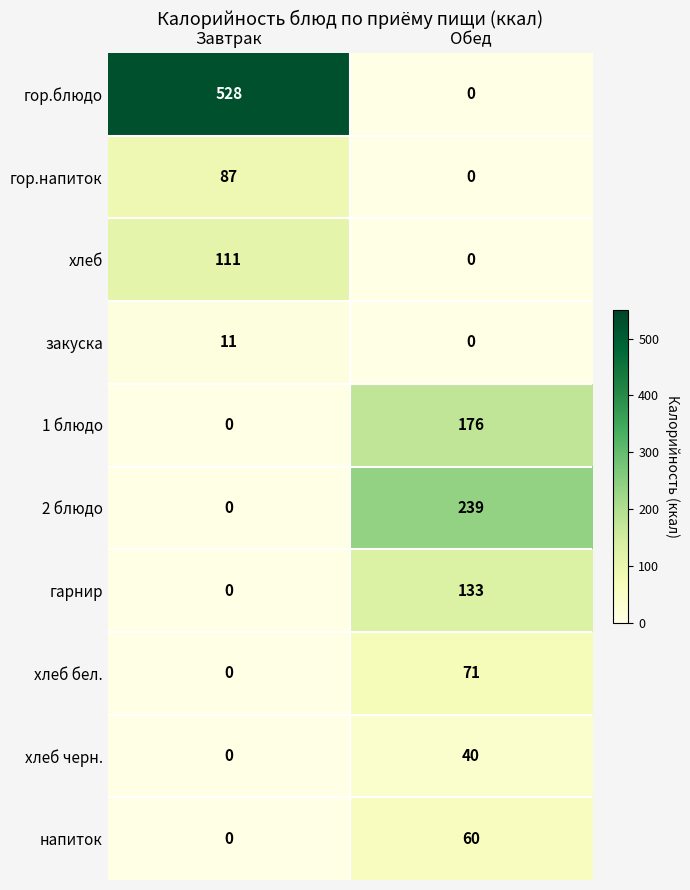

How many values in the гор.блюдо series are below 528?

1